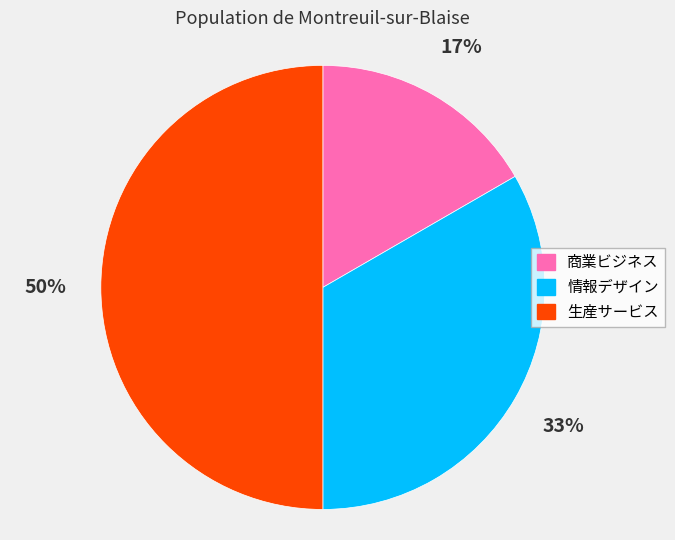

Which category has the smallest portion of the pie?

商業ビジネス